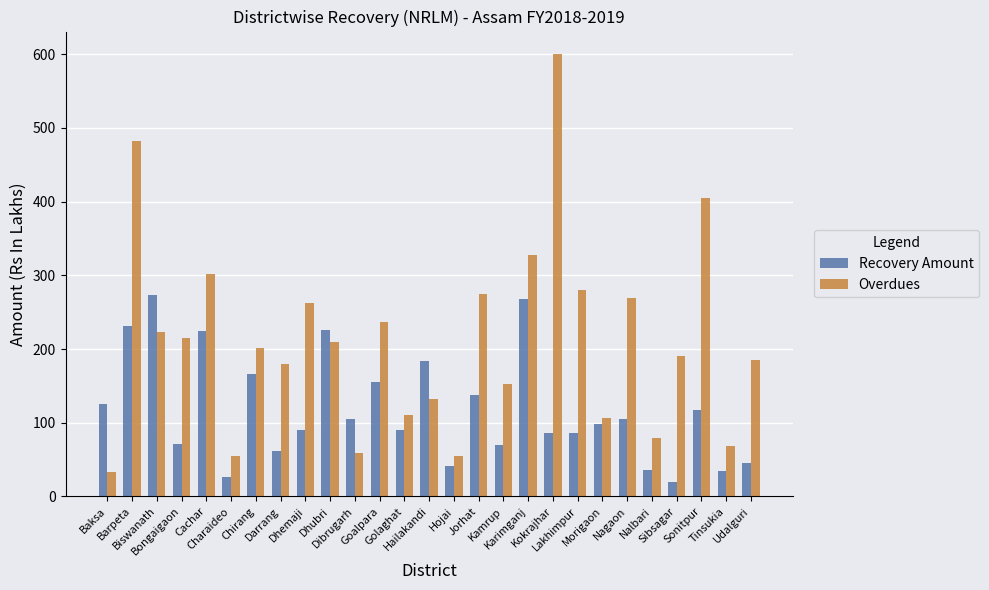

Which series has the largest total across all categories?

Overdues